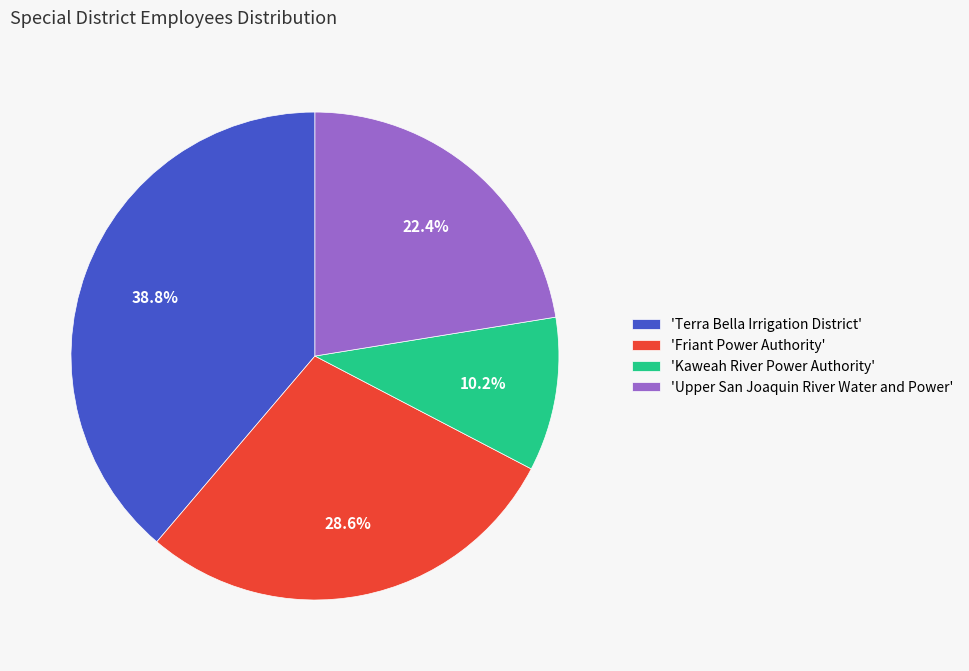

What is the smallest slice in the pie chart?

'Kaweah River Power Authority'